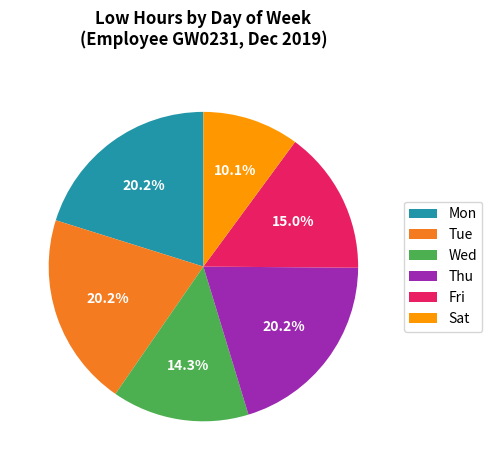

Which has a higher value, Wed or Thu?

Thu